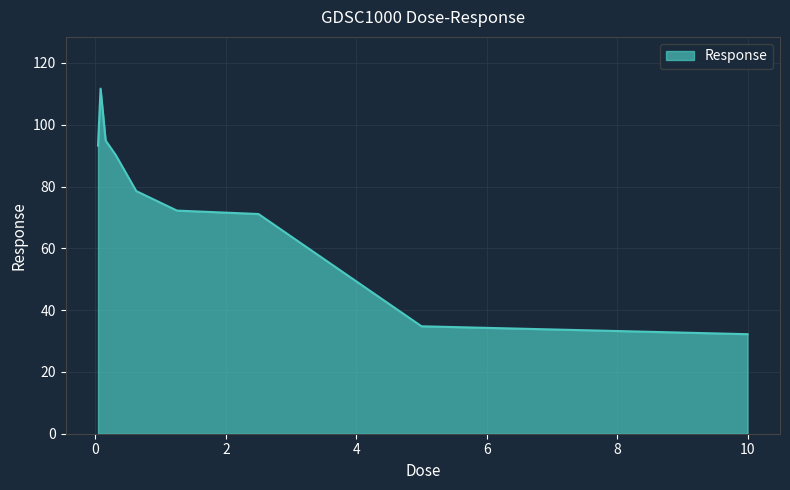

Reading right to left, list all the values displayed in this chart.

32.2	34.8	71.1	72.2	78.5	90.1	94.9	111.7	93.2